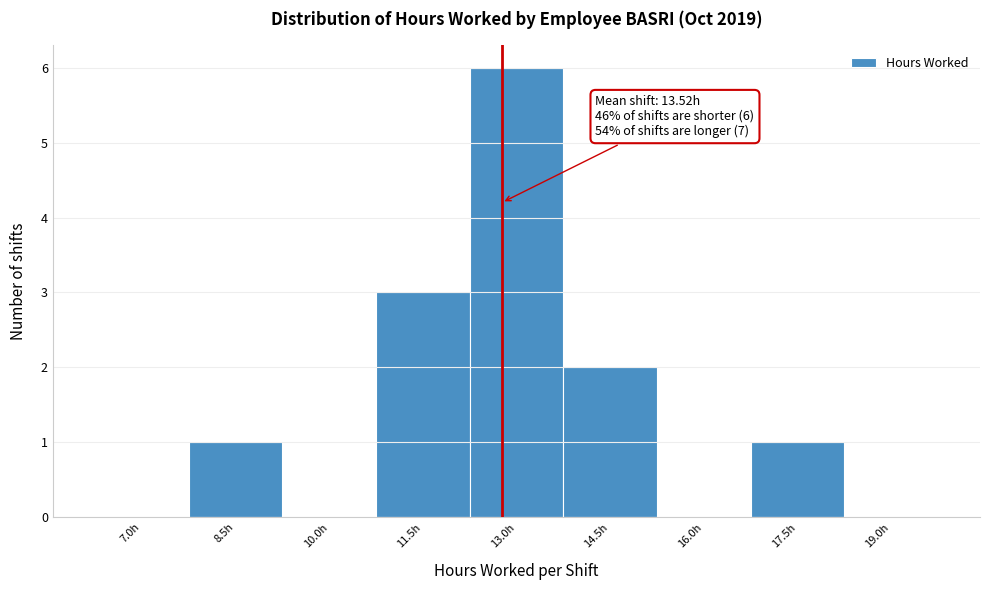

Reading right to left, what are all the values shown in this chart?

19.0h=0	17.5h=1	16.0h=0	14.5h=2	13.0h=6	11.5h=3	10.0h=0	8.5h=1	7.0h=0